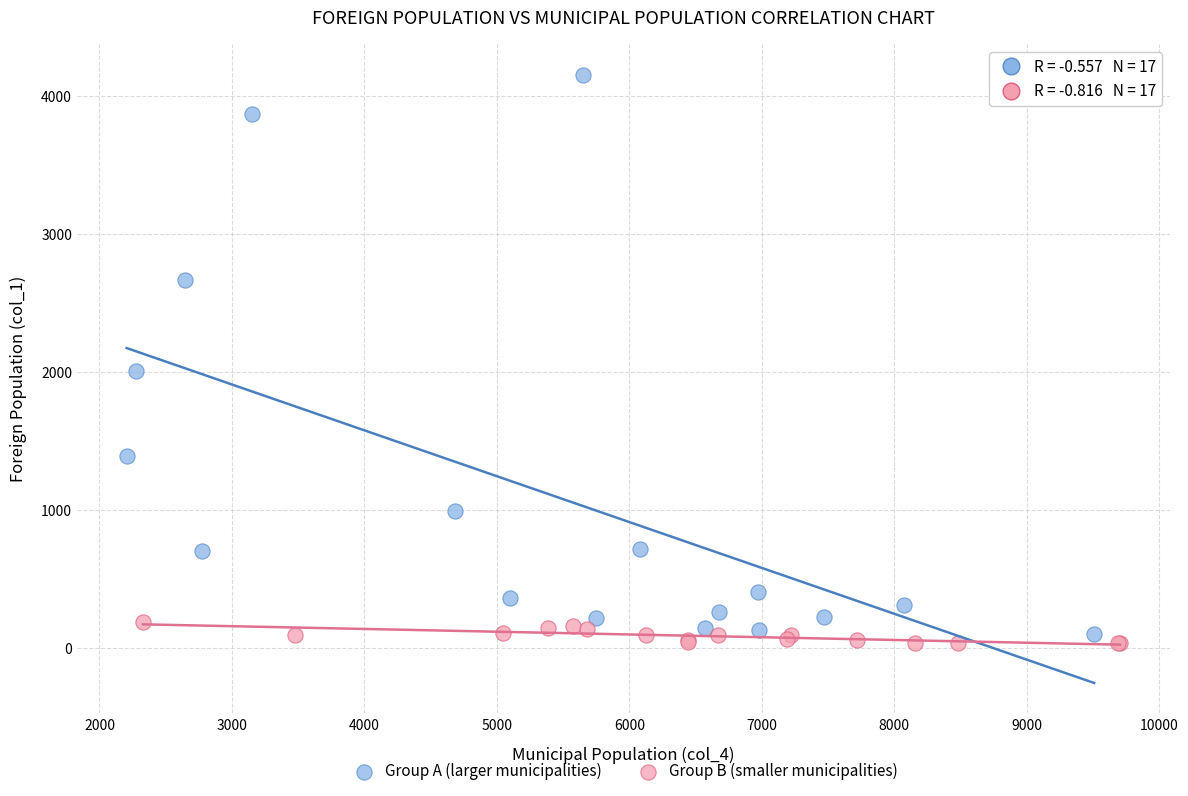

What are all the series names shown in the legend?

Group A (larger municipalities), Group B (smaller municipalities)